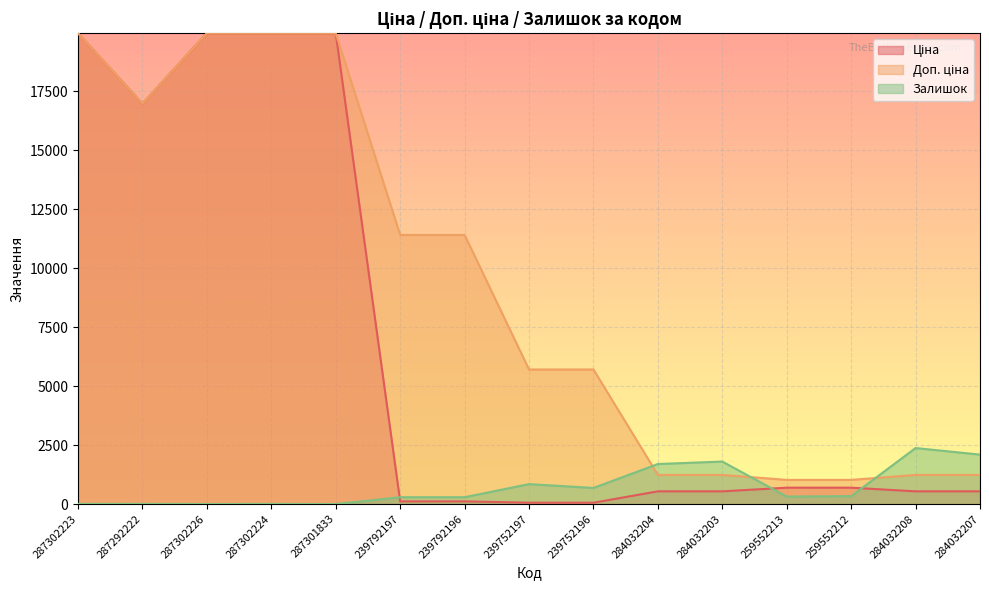

How many data points does each series have?

15